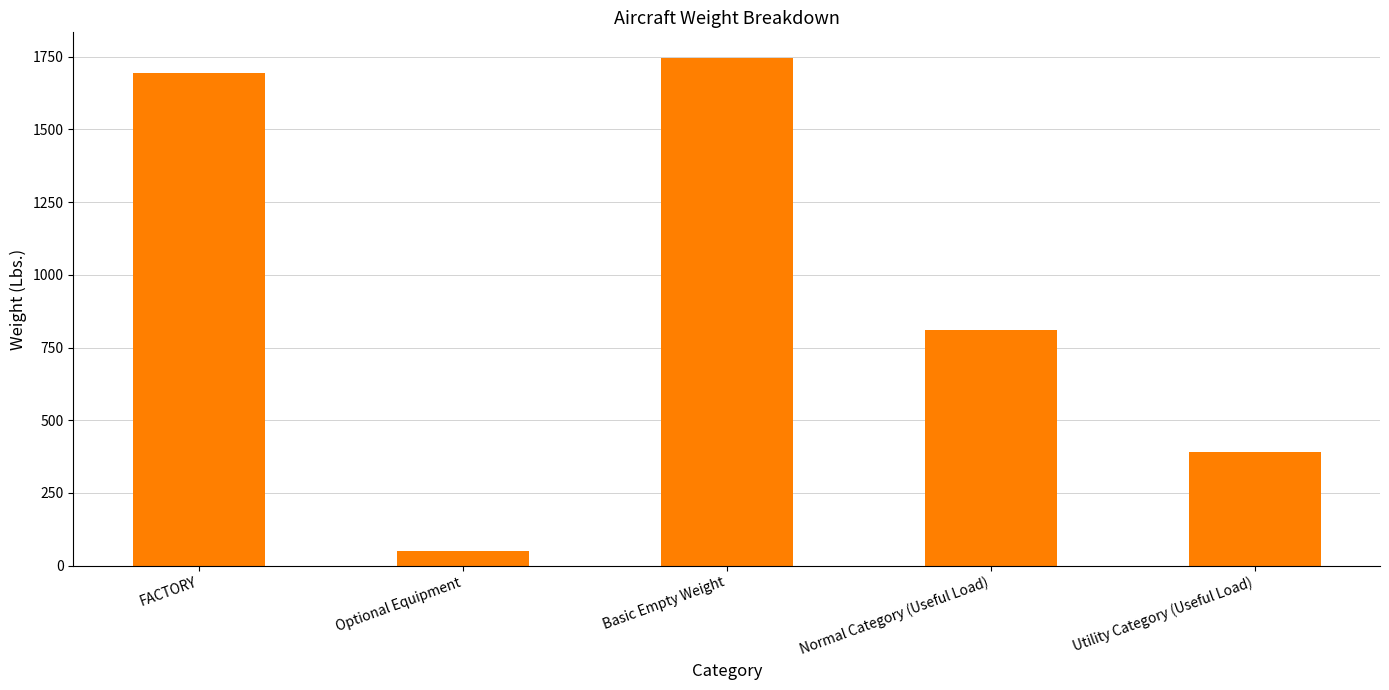

Is it true that the value at Utility Category (Useful Load) is 577.2?

False